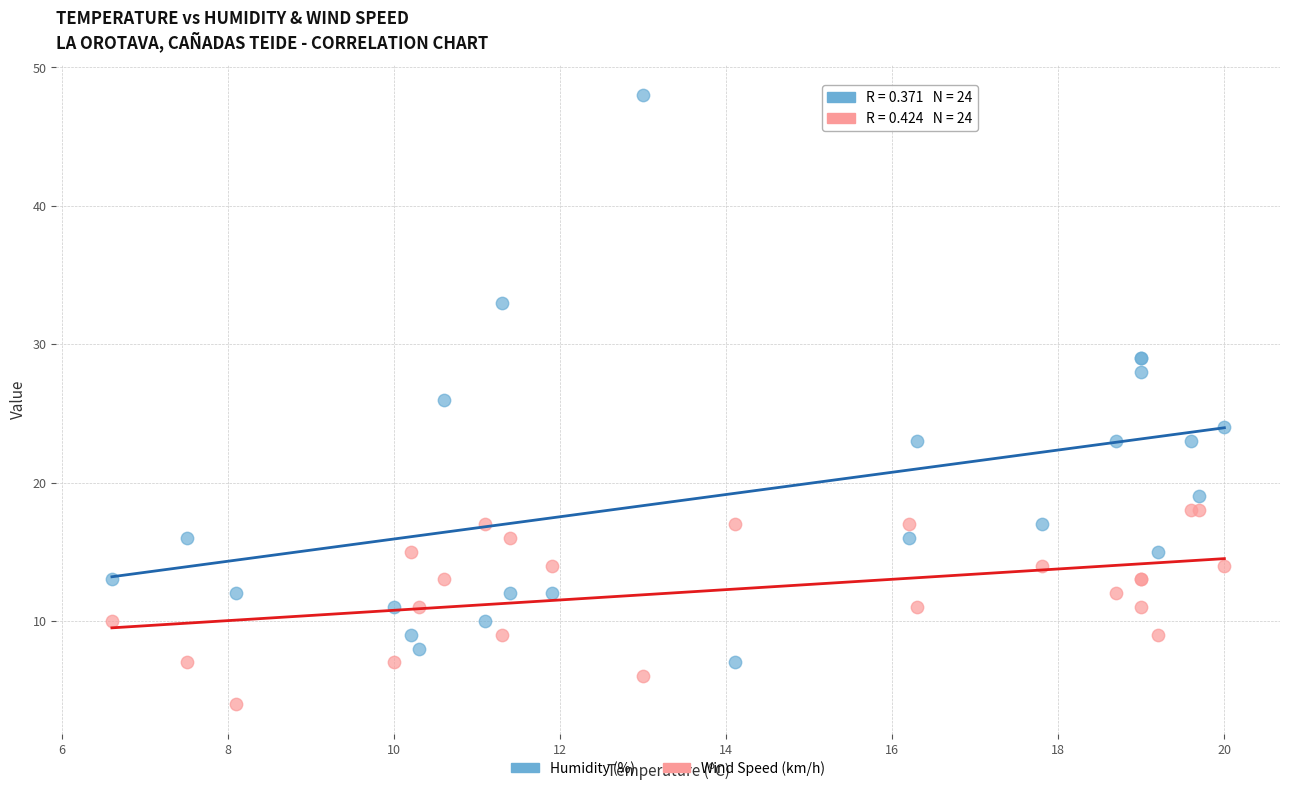

Which series has the widest spread of Y values?

Humidity (%)